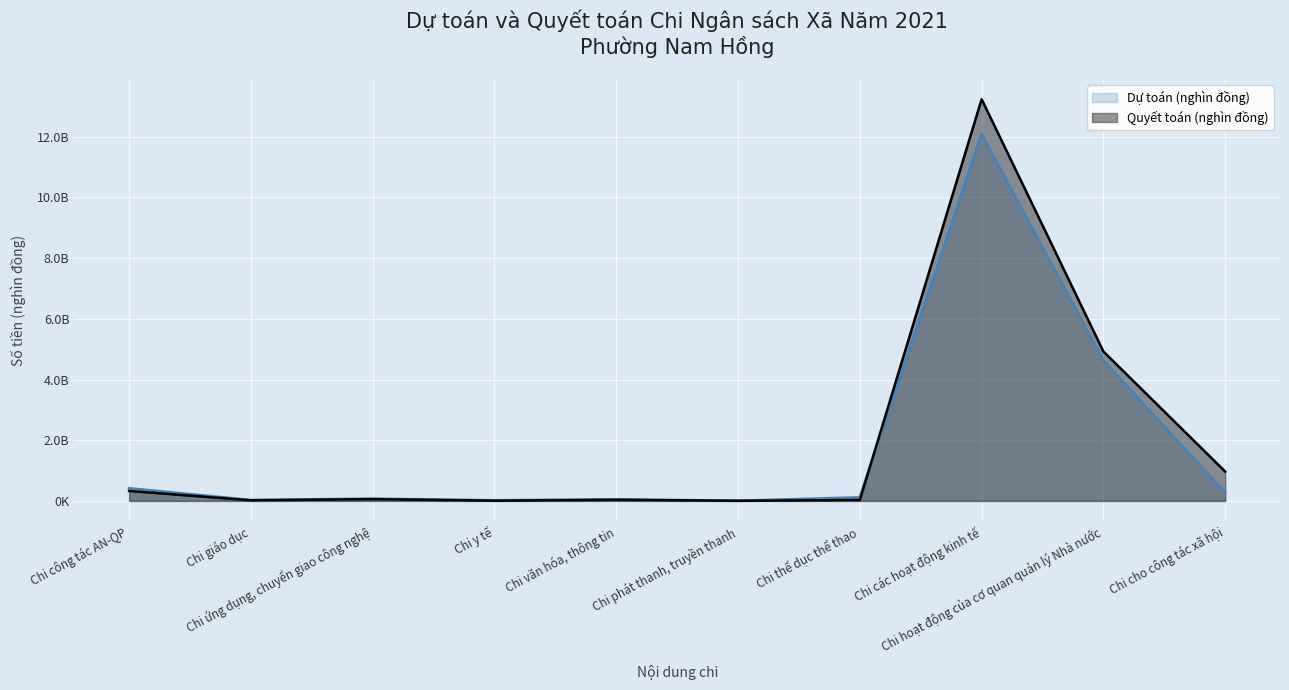

In Quyết toán (nghìn đồng), how many points are lower than both neighbors (excluding endpoints)?

3